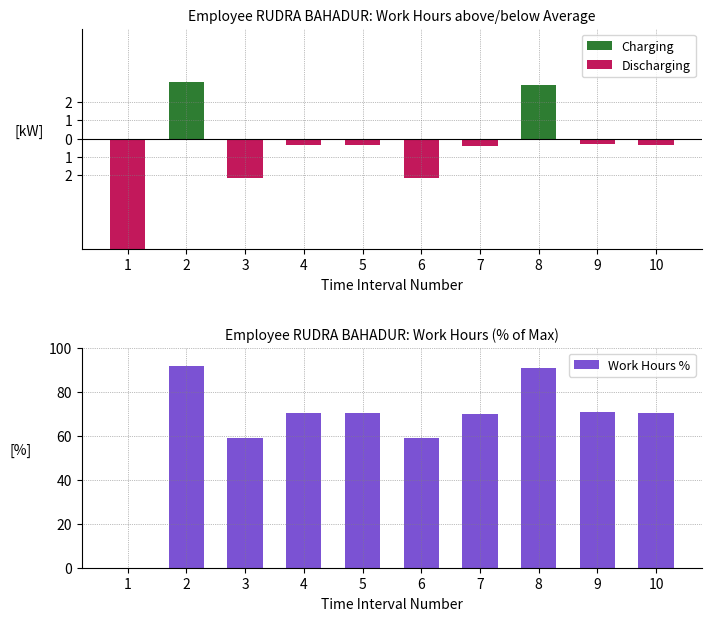

At which category is the sum across all series the highest?

2